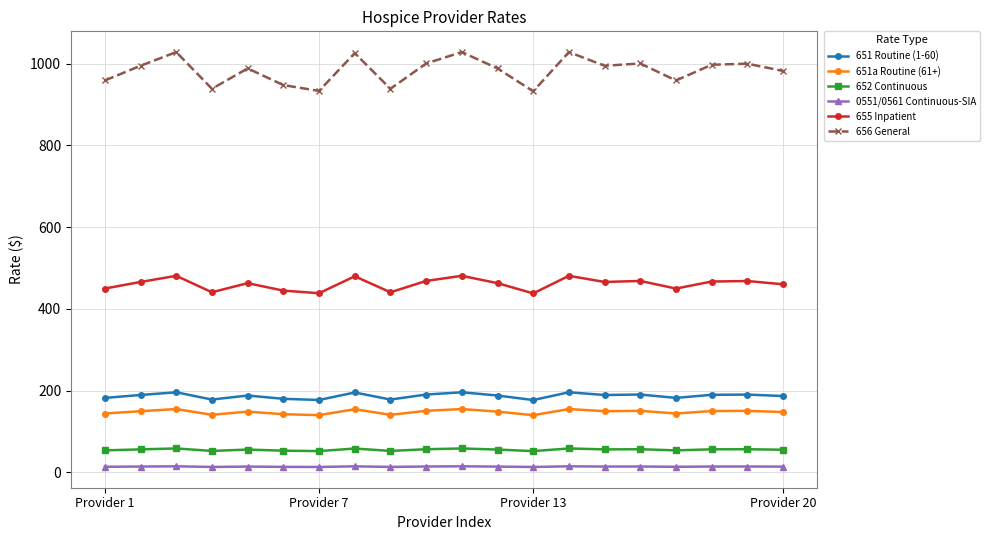

True or false: 656 General has more than 0 interior local peaks.

True